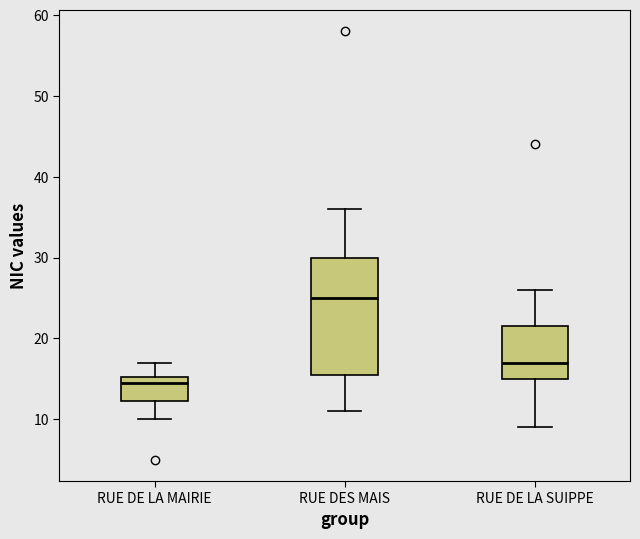

Where does the upper whisker of the box for RUE DES MAIS end on the y-axis? The values are not printed on the chart, so give them approximately, as read against the axis.

36